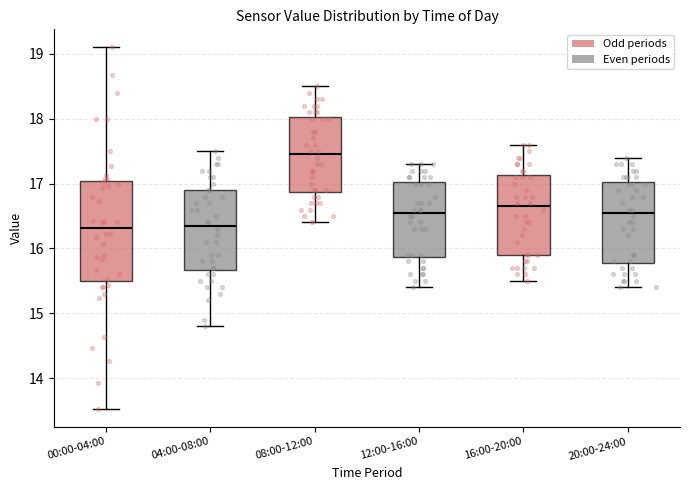

Comparing the boxes themselves (not the whiskers), which one is the tallest?

00:00-04:00